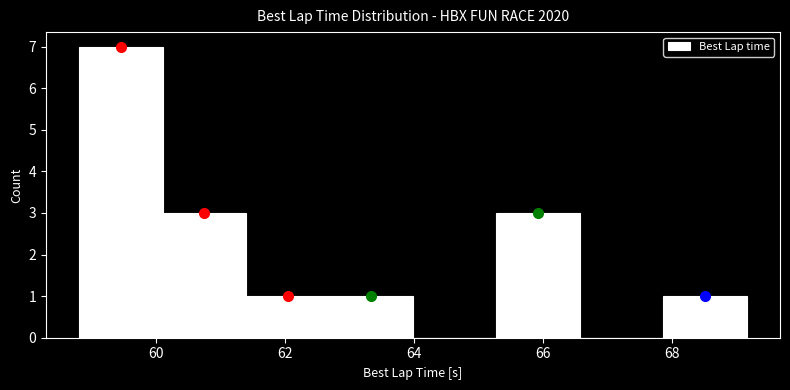

Reading left to right, transcribe this chart: for each bar, give the range it covers on the x-axis and its height. Neither the bar edges nor the heights are printed on the chart, so give them approximately, as read against the axes.

58.8 to 60.2: 7
60.2 to 61.4: 3
61.4 to 62.6: 1
62.6 to 64.0: 1
64.0 to 65.2: 0
65.2 to 66.6: 3
66.6 to 67.8: 0
67.8 to 69.2: 1